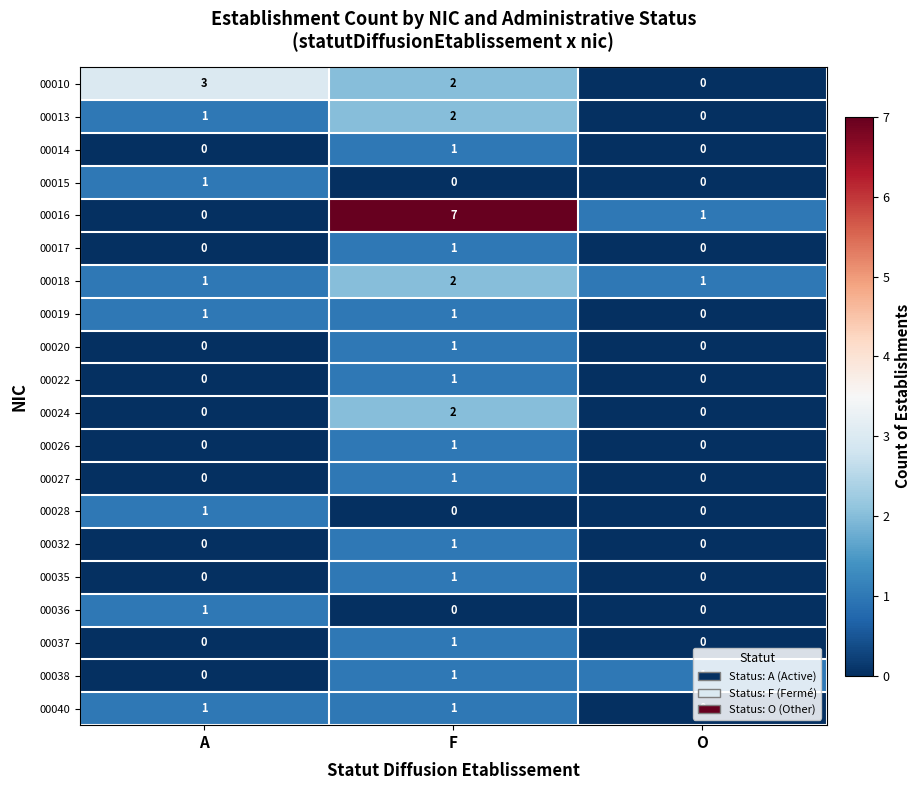

The 00035 series shows 2 at F. True or false?

False